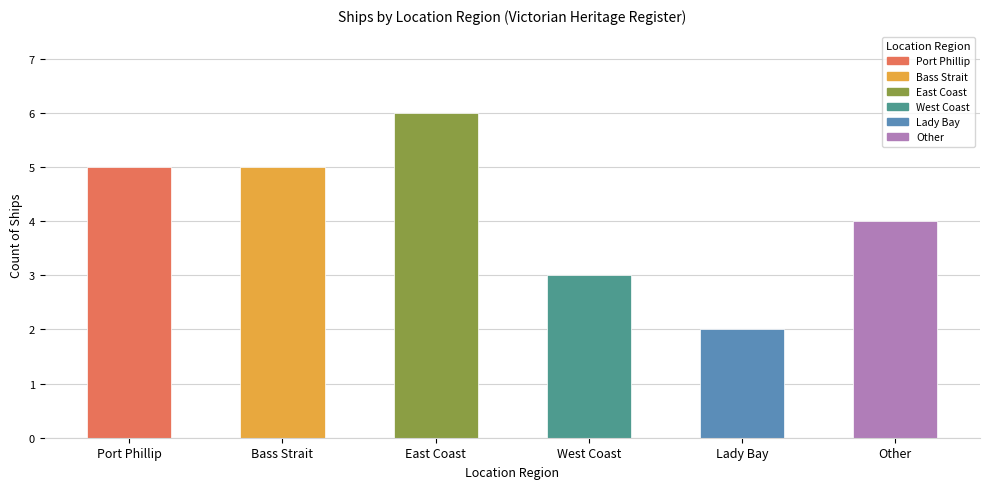

What value does the data have at East Coast?

6